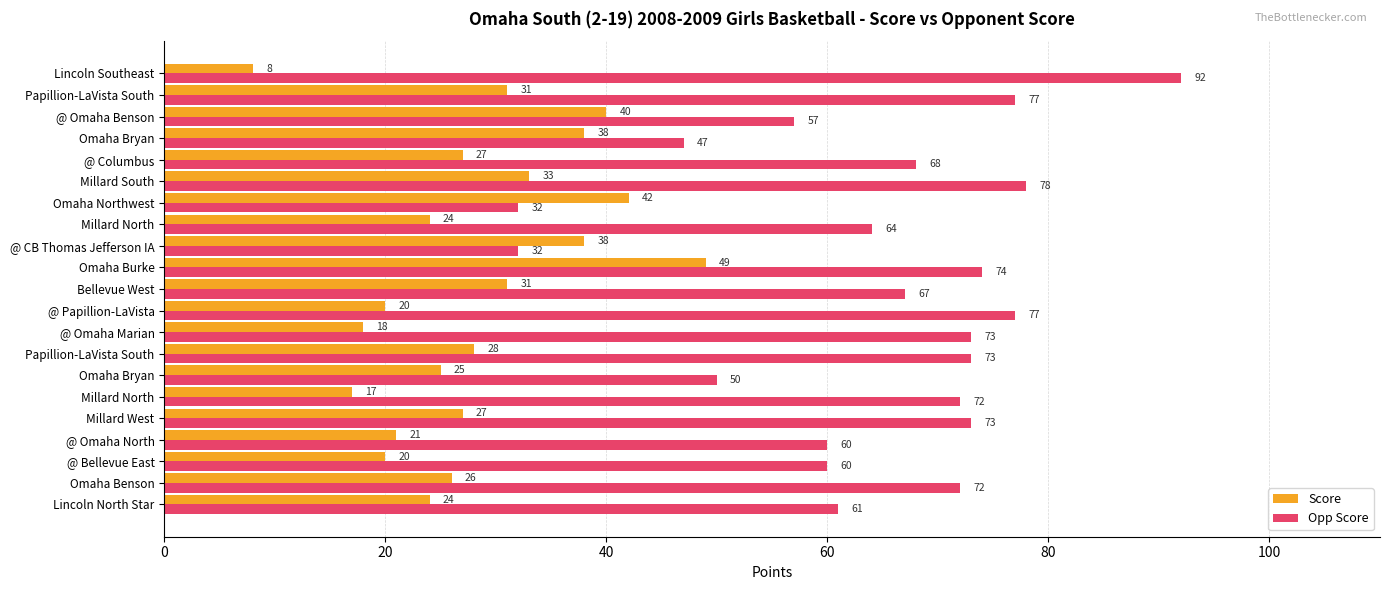

What are all the series names shown in the legend?

Score, Opp Score